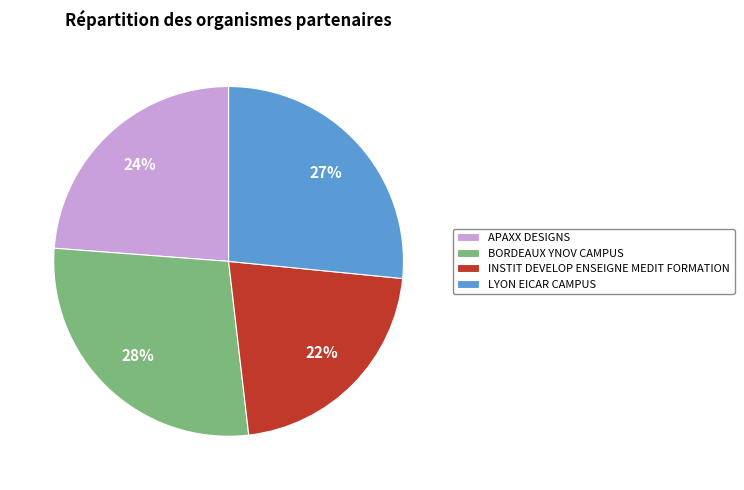

Combined, do LYON EICAR CAMPUS and APAXX DESIGNS account for over 50%?

Yes